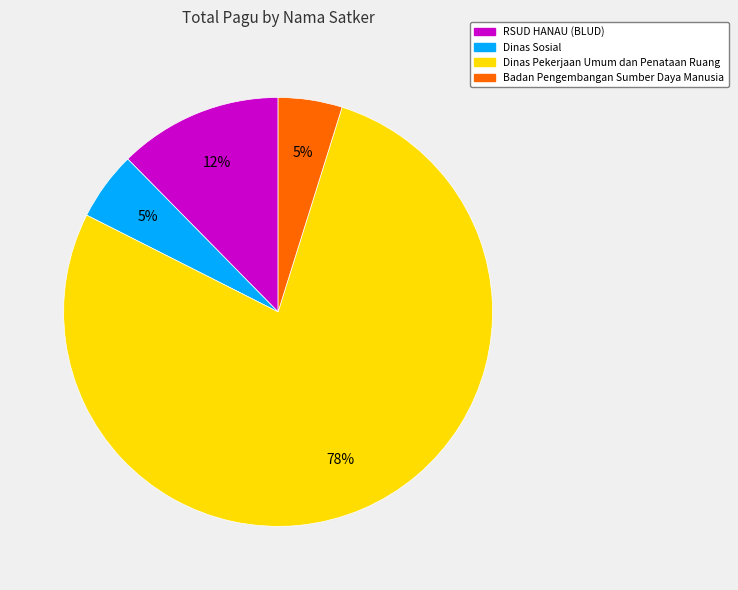

To the nearest percent, what is the difference between the largest and smallest slice percentages?

73%